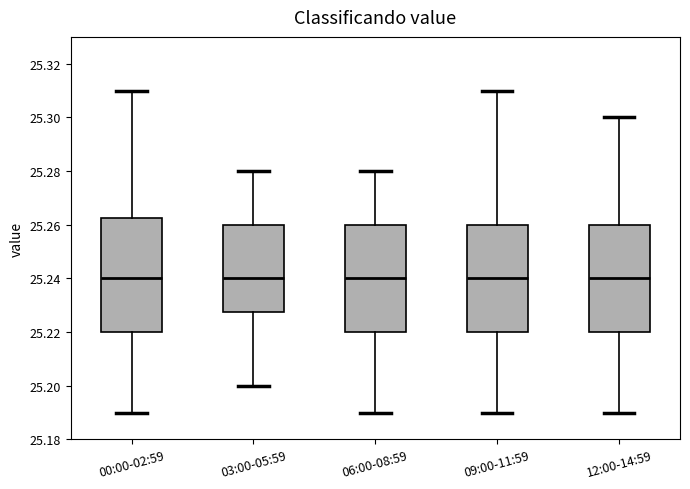

Reading left to right, read every box against the y-axis: the position of its median line, the range the box covers, and the ends of its whiskers. The values are not printed on the chart, so give them approximately, as read against the axis.

00:00-02:59: median 25.240, box 25.220 to 25.262, whiskers 25.190 to 25.310
03:00-05:59: median 25.240, box 25.228 to 25.260, whiskers 25.200 to 25.280
06:00-08:59: median 25.240, box 25.220 to 25.260, whiskers 25.190 to 25.280
09:00-11:59: median 25.240, box 25.220 to 25.260, whiskers 25.190 to 25.310
12:00-14:59: median 25.240, box 25.220 to 25.260, whiskers 25.190 to 25.300